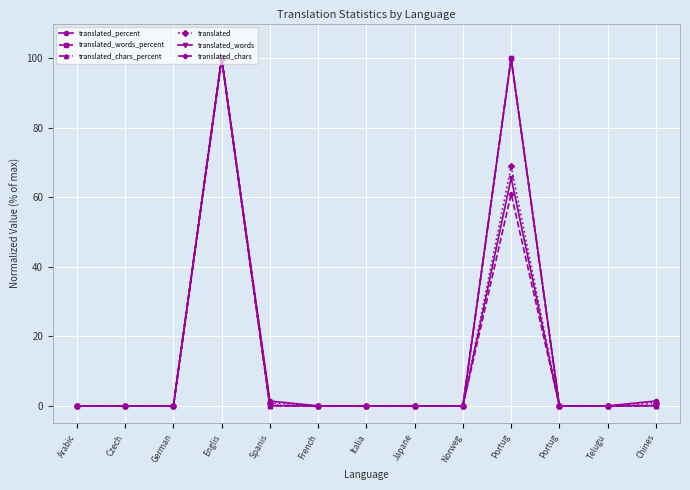

The value of translated_chars_percent at Englis is 134.0. True or false?

False